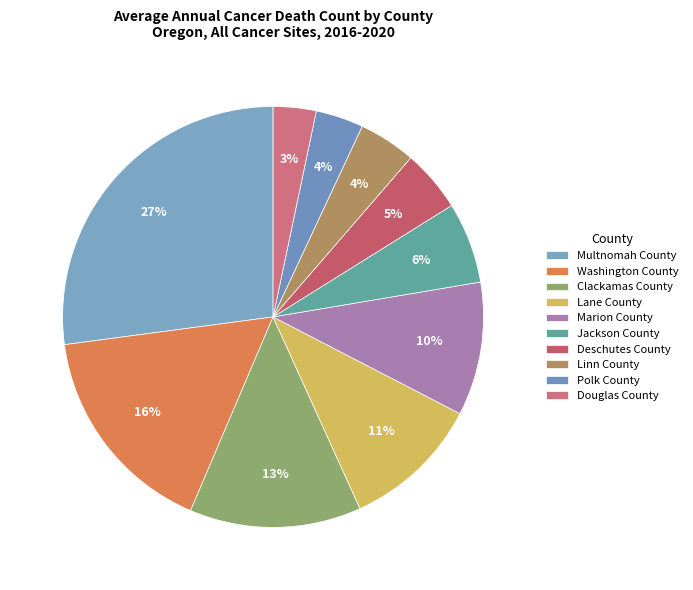

Count the number of slices in the pie.

10